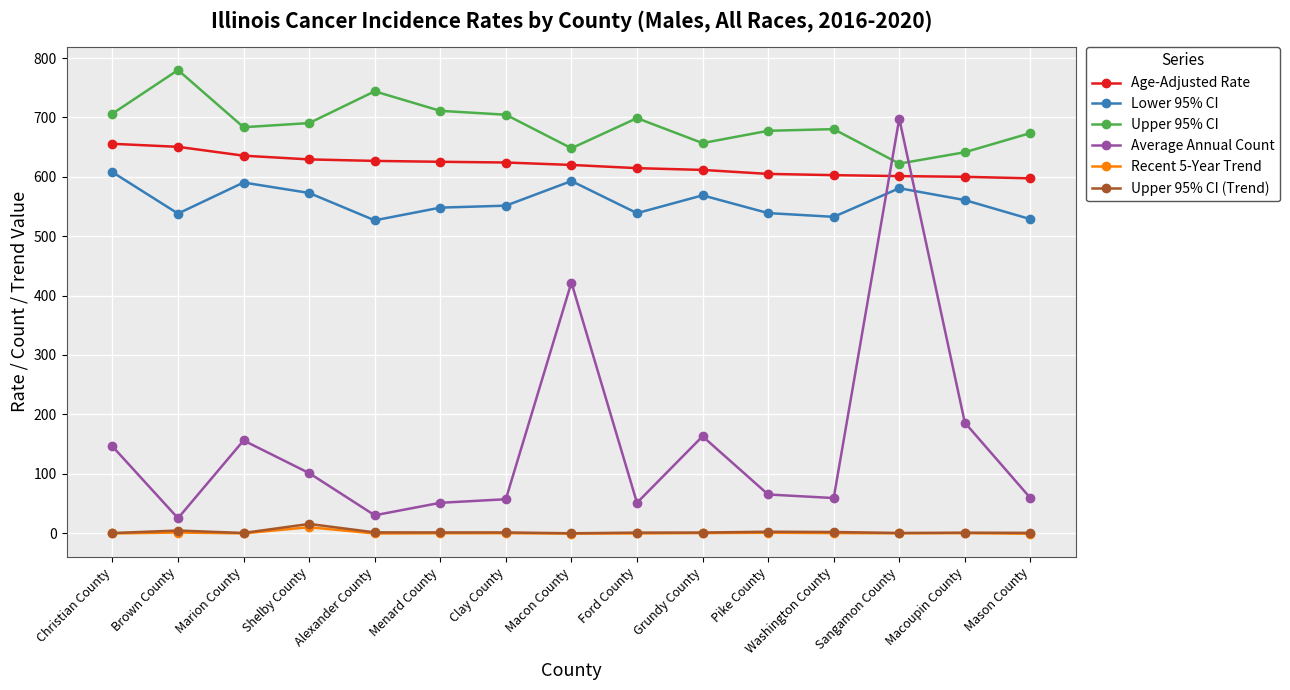

Which category has the highest value across all series?

Brown County